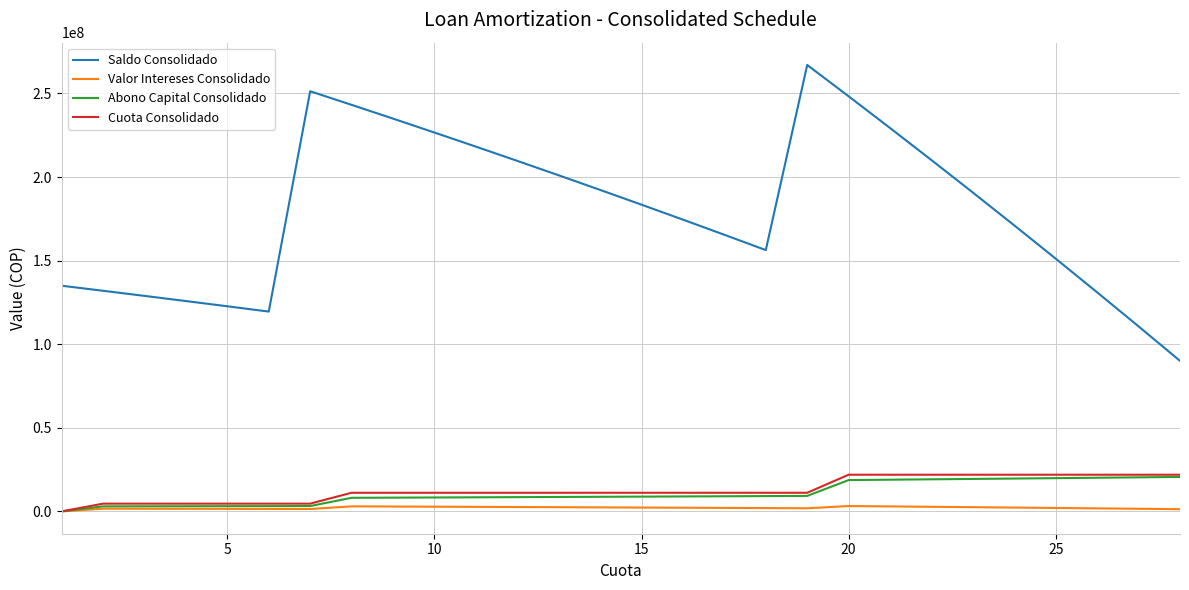

True or false: Abono Capital Consolidado and Saldo Consolidado intersect in this chart.

False